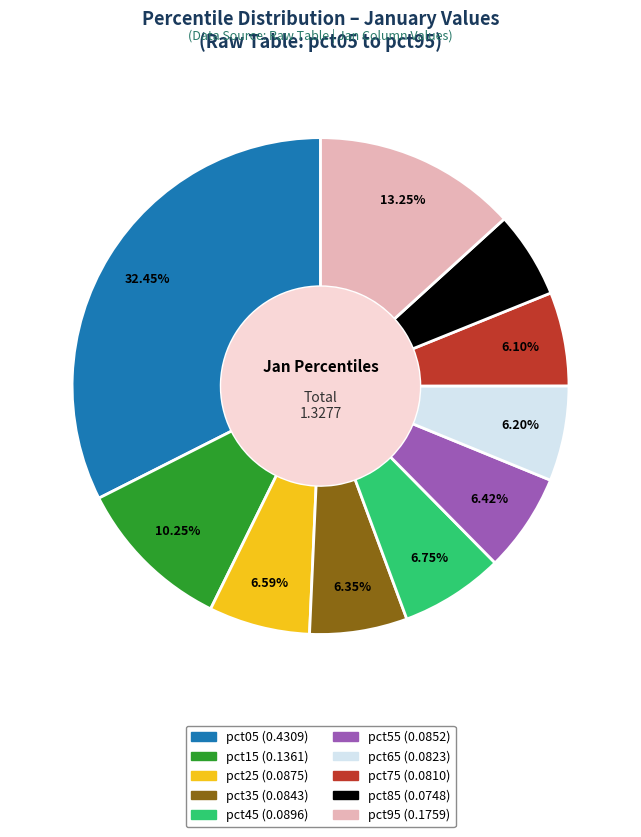

Count the number of slices in the pie.

10